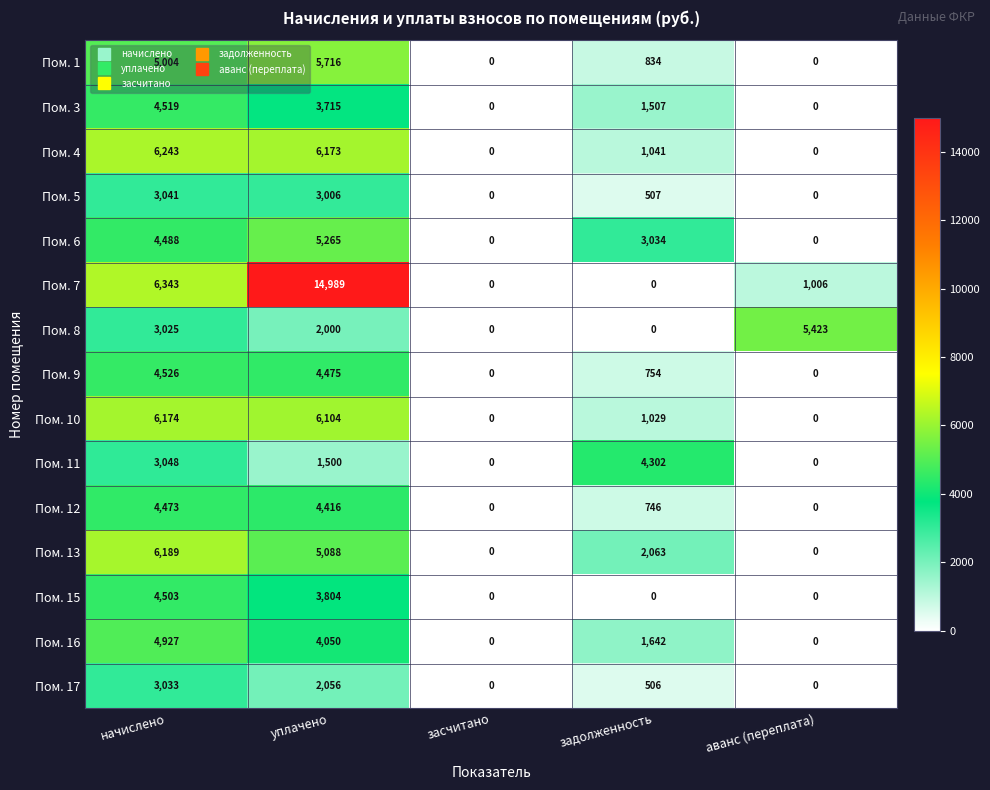

What is the difference between the maximum and second lowest values in the Пом. 7 series?

14989